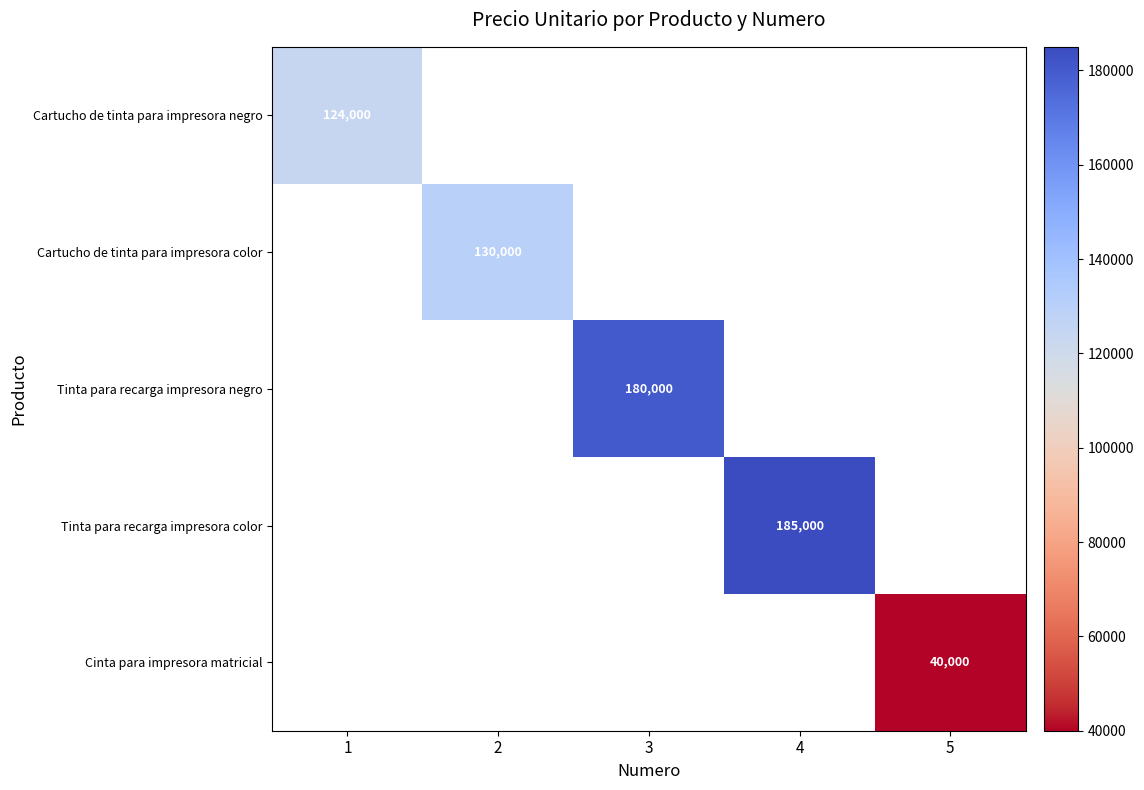

What is the minimum value shown in the chart?

40000.0